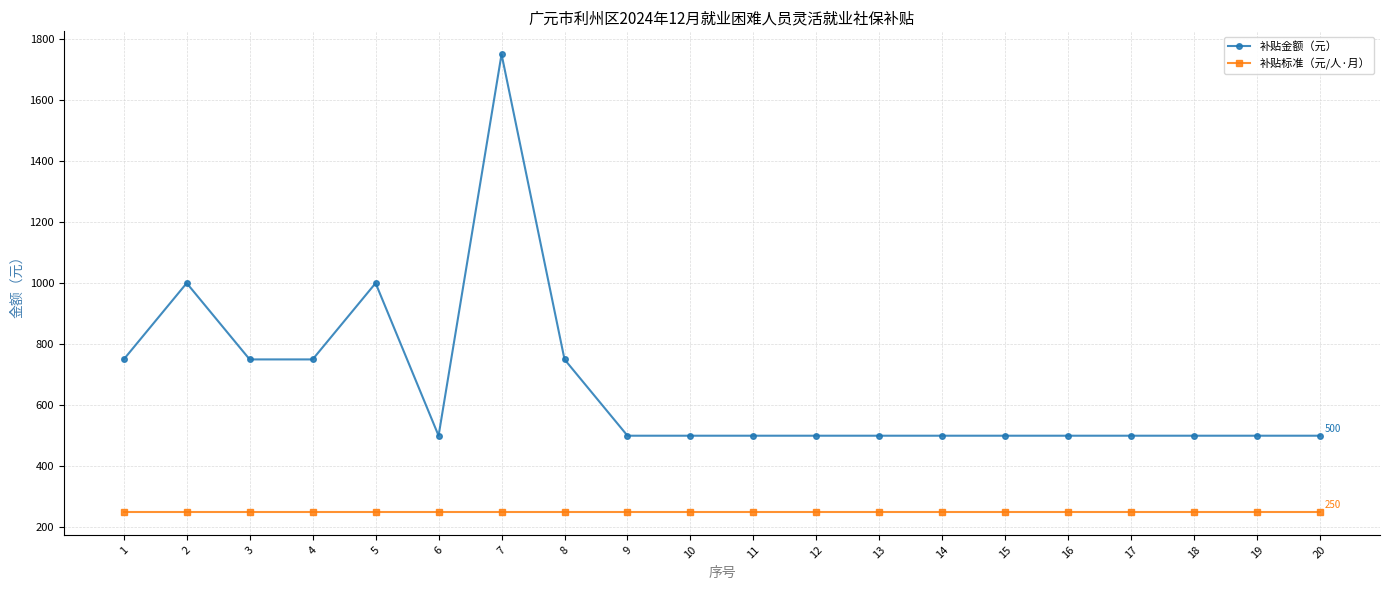

Which series changed the most between 5 and 15?

补贴金额（元）